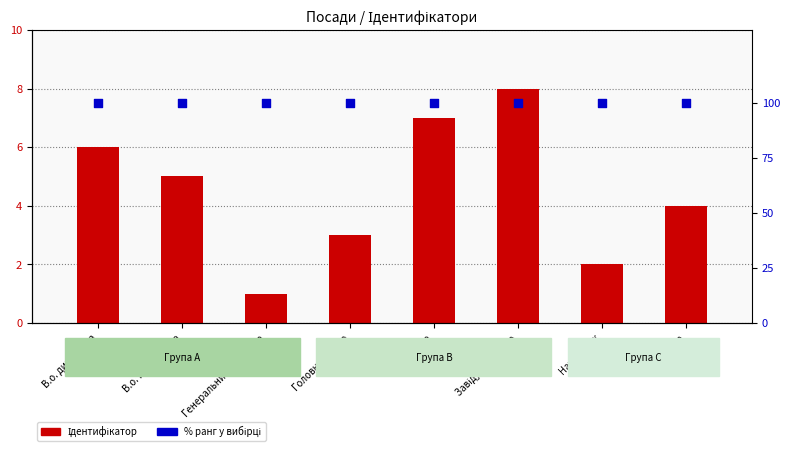

Which series has the largest total across all categories?

% ранг (нормалізований)